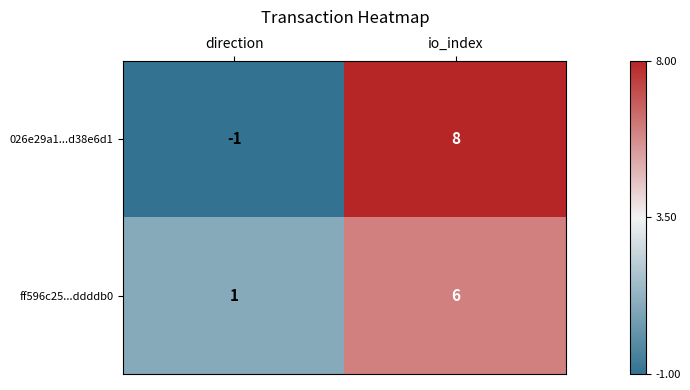

At how many categories does at least one series exceed 5?

1